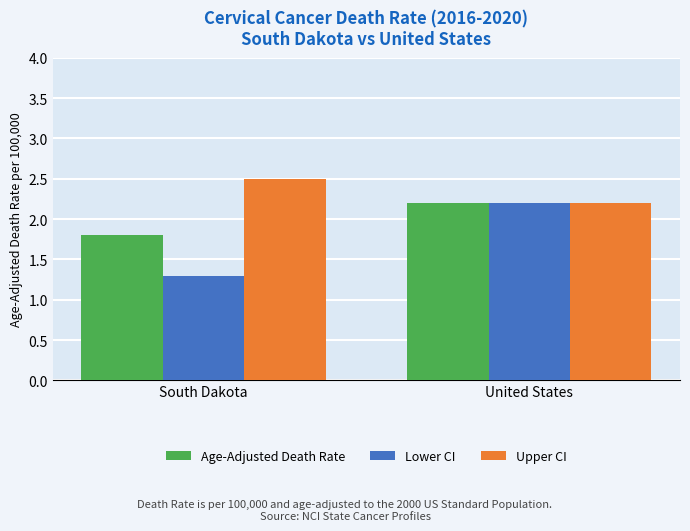

What position from the right is South Dakota?

2